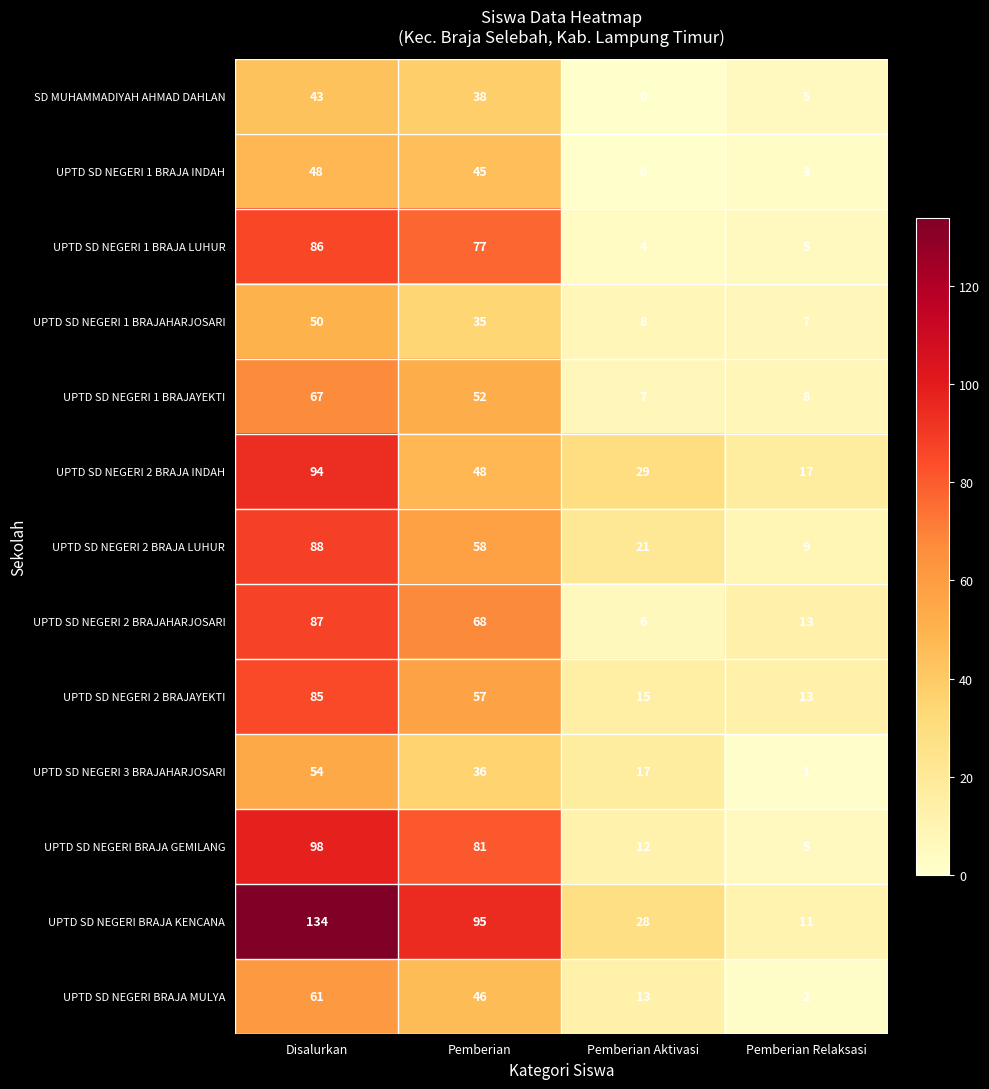

Which series has the largest total across all categories?

UPTD SD NEGERI BRAJA KENCANA